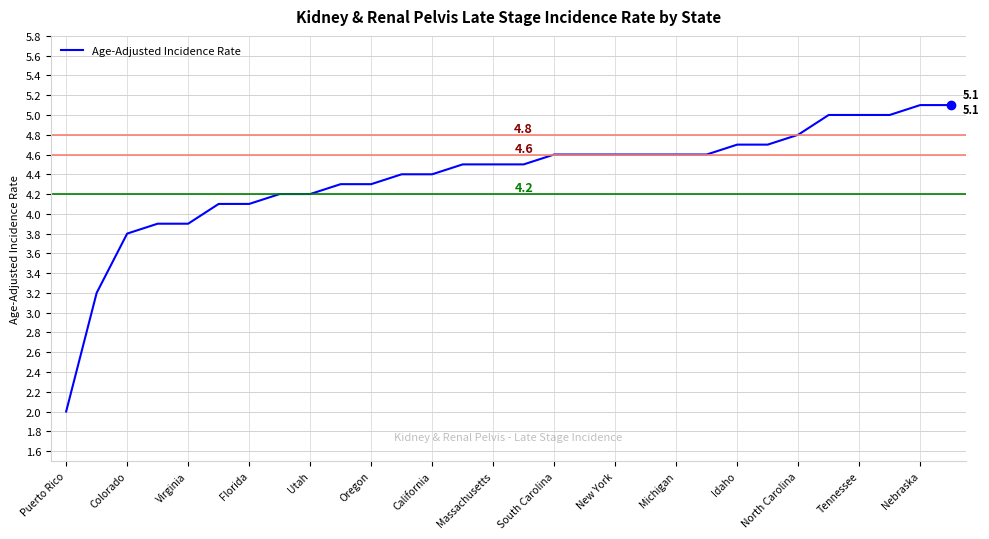

What is the smallest value displayed?

2.0